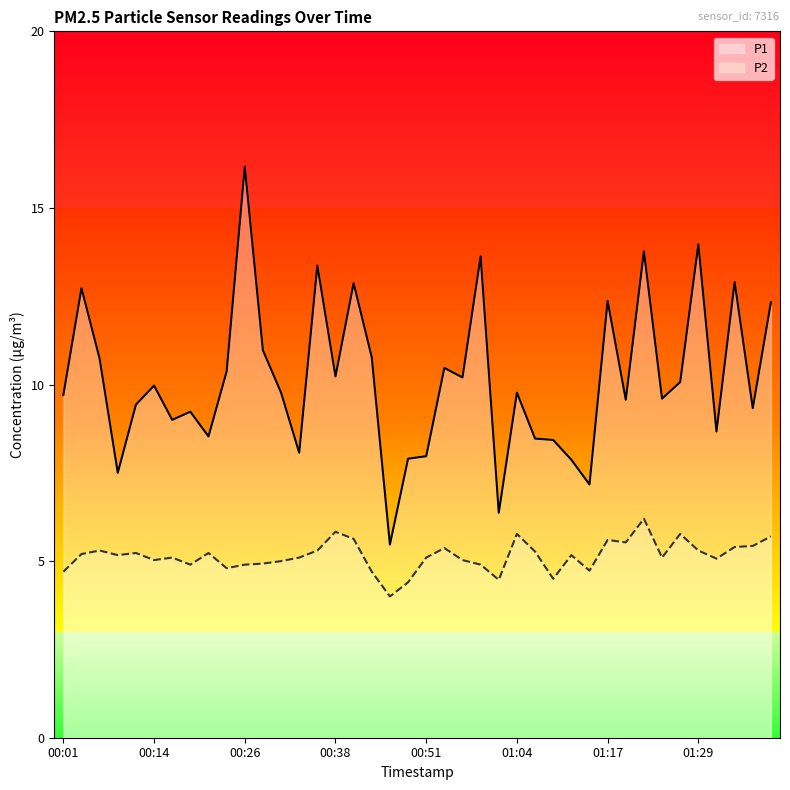

Reading left to right, extract all data points from this chart.

P1: 9.7	12.7	10.7	7.5	9.4	10.0	9.0	9.2	8.5	10.4	16.2	11.0	9.8	8.1	13.4	10.2	12.9	10.8	5.5	7.9	8.0	10.5	10.2	13.6	6.4	9.8	8.5	8.4	7.9	7.2	12.4	9.6	13.8	9.6	10.1	14.0	8.7	12.9	9.3	12.3
P2: 4.7	5.2	5.3	5.2	5.2	5.0	5.1	4.9	5.2	4.8	4.9	4.9	5.0	5.1	5.3	5.8	5.6	4.7	4.0	4.4	5.1	5.4	5.0	4.9	4.5	5.8	5.3	4.5	5.2	4.7	5.6	5.5	6.2	5.1	5.8	5.3	5.1	5.4	5.4	5.7